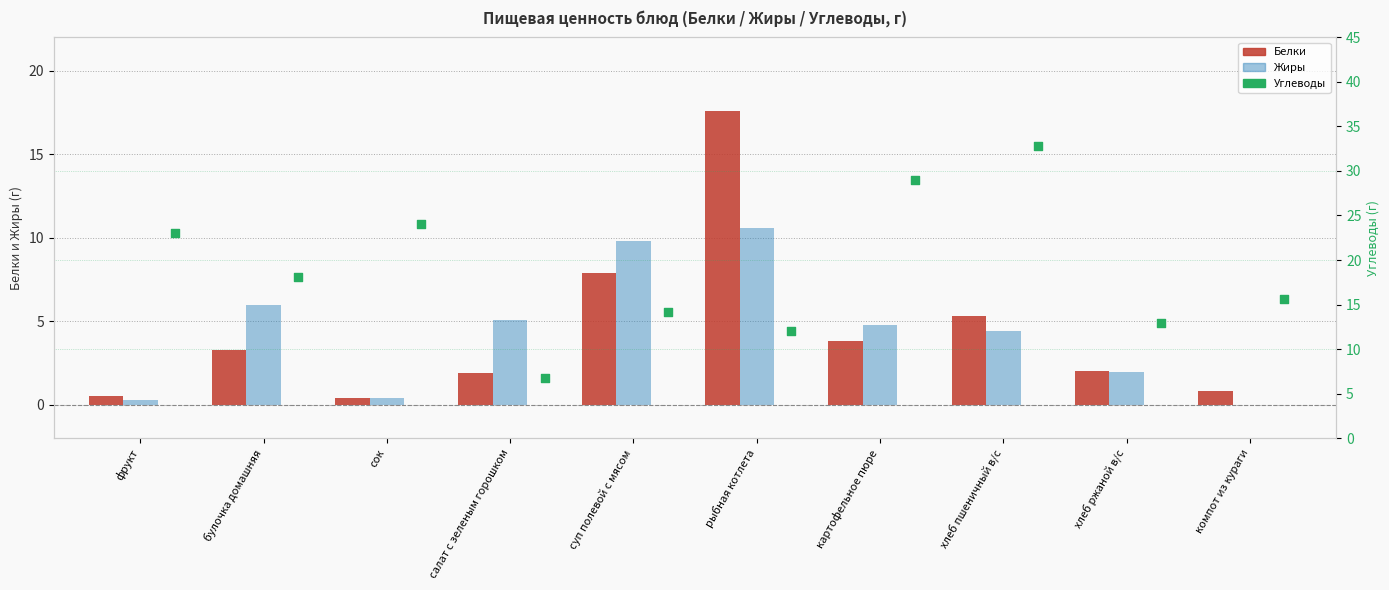

At how many categories does at least one series exceed 21?

4